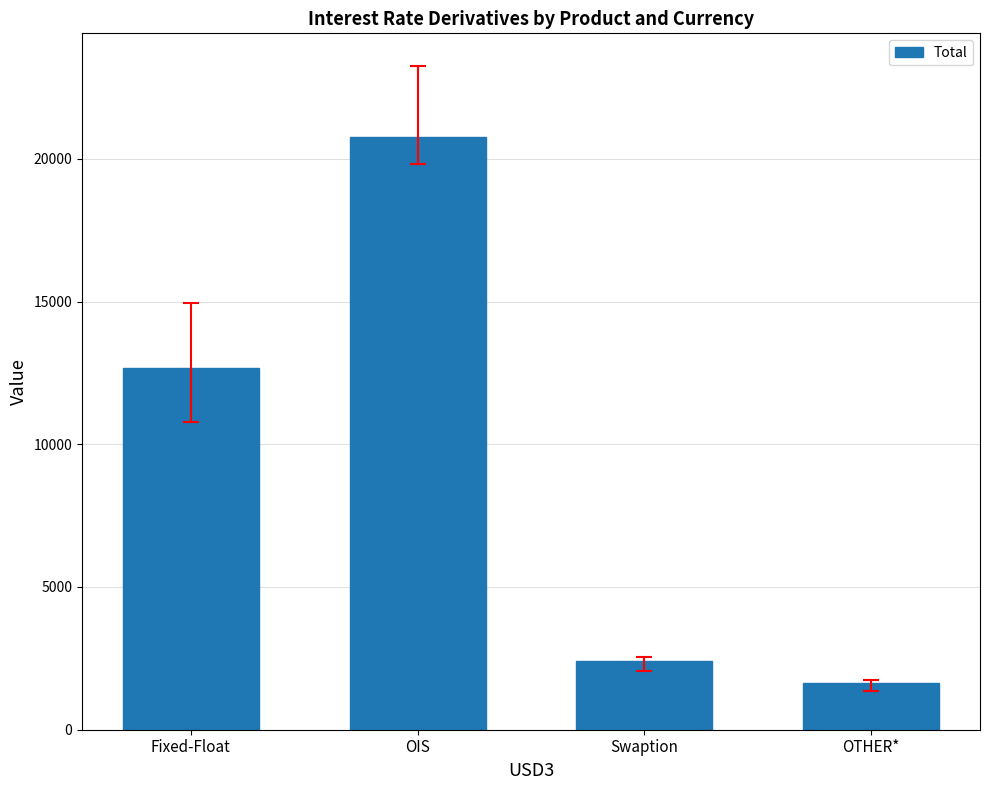

What is the value of the 1st bar from the left?

12688